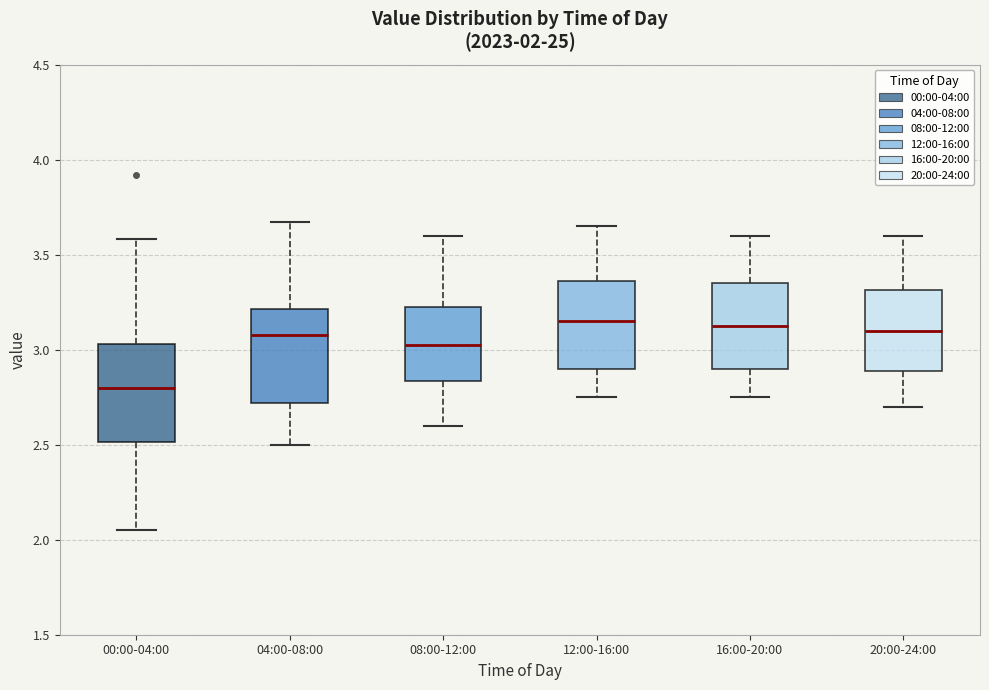

Which box's median line is the lowest?

00:00-04:00